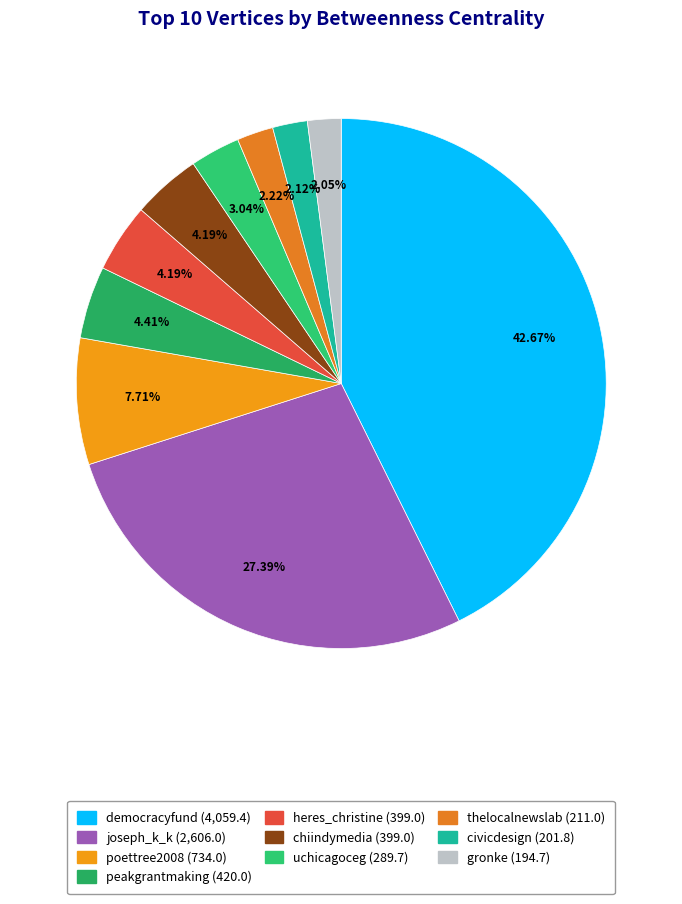

Do democracyfund and thelocalnewslab together represent more than half of the pie?

No